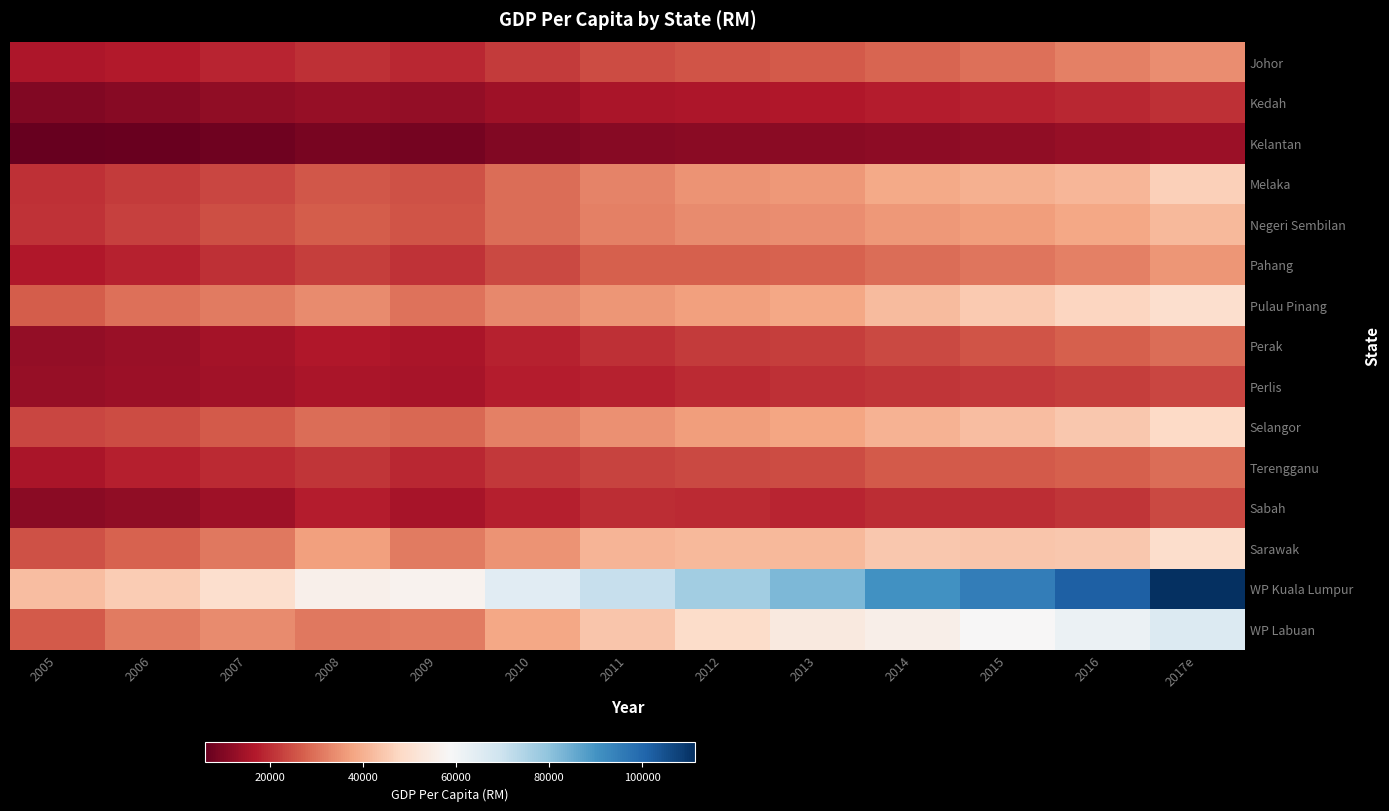

Reading left to right, extract all data points from this chart.

Johor: 2005=16298	2006=16996	2007=18753	2008=20162	2009=18878	2010=22035	2011=24350	2012=25442	2013=26308	2014=28089	2015=29579	2016=32005	2017e=34362
Kedah: 2005=9811	2006=10821	2007=12160	2008=13023	2009=12481	2010=14034	2011=15563	2012=16088	2013=16616	2014=17327	2015=18262	2016=19161	2017e=20327
Kelantan: 2005=6075	2006=6752	2007=7662	2008=8570	2009=8421	2010=9806	2011=10894	2012=11217	2013=11284	2014=11751	2015=12088	2016=12813	2017e=13593
Melaka: 2005=20410	2006=22065	2007=23415	2008=25885	2009=25397	2010=29366	2011=32421	2012=34965	2013=35699	2014=38659	2015=39864	2016=41379	2017e=46015
Negeri Sembilan: 2005=20768	2006=22796	2007=24605	2008=26950	2009=25595	2010=29363	2011=32136	2012=33761	2013=34118	2014=35861	2015=36694	2016=38545	2017e=41615
Pahang: 2005=16534	2006=18108	2007=20160	2008=22351	2009=20548	2010=23883	2011=27069	2012=27413	2013=27856	2014=29339	2015=30358	2016=32251	2017e=35352
Pulau Pinang: 2005=26833	2006=29624	2007=31381	2008=33694	2009=30098	2010=33597	2011=35527	2012=37053	2013=38490	2014=42119	2015=44844	2016=47345	2017e=49873
Perak: 2005=12320	2006=13233	2007=14832	2008=16552	2009=15809	2010=18207	2011=20370	2012=21711	2013=22445	2014=24130	2015=25487	2016=27285	2017e=29226
Perlis: 2005=12761	2006=13555	2007=14500	2008=15705	2009=15186	2010=17410	2011=18299	2012=19537	2013=20196	2014=20994	2015=21415	2016=22482	2017e=23372
Selangor: 2005=23494	2006=24571	2007=26359	2008=29273	2009=28468	2010=32300	2011=34478	2012=36799	2013=38071	2014=40545	2015=42651	2016=44652	2017e=48091
Terengganu: 2005=15863	2006=17692	2007=19476	2008=20984	2009=19102	2010=21573	2011=23282	2012=23935	2013=24449	2014=26389	2015=26540	2016=27272	2017e=29347
Sabah: 2005=11134	2006=12138	2007=14104	2008=17523	2009=15515	2010=17831	2011=19648	2012=19487	2013=18680	2014=19729	2015=19778	2016=21086	2017e=23979
Sarawak: 2005=25291	2006=27782	2007=30790	2008=37125	2009=31286	2010=35034	2011=40632	2012=41493	2013=41766	2014=44611	2015=44141	2016=44379	2017e=49327
WP Kuala Lumpur: 2005=42414	2006=45519	2007=49687	2008=56135	2009=57040	2010=64693	2011=70675	2012=77073	2013=82208	2014=90546	2015=94964	2016=101576	2017e=111321
WP Labuan: 2005=26552	2006=31281	2007=33687	2008=31107	2009=31200	2010=38445	2011=44044	2012=49157	2013=53576	2014=55551	2015=58559	2016=61843	2017e=65949